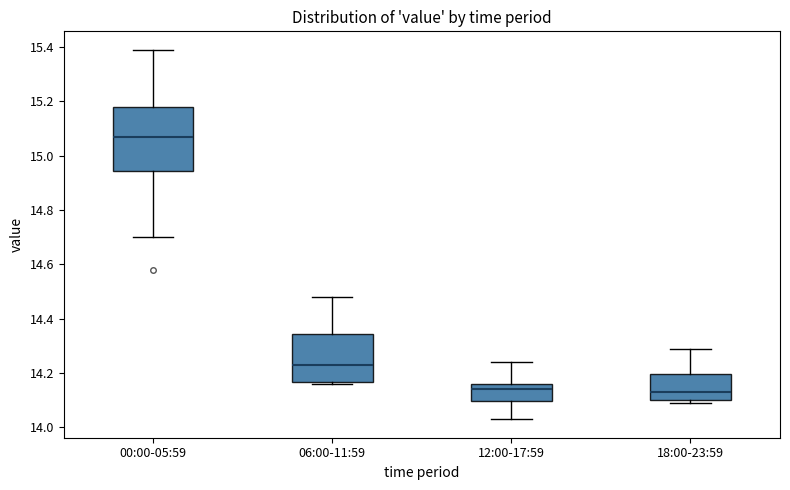

Reading left to right, transcribe this box plot: for each box, give where its median line is, the range the box spans, and where its two whiskers end, as read against the y-axis. The values are not printed on the chart, so give them approximately, as read against the axis.

00:00-05:59: median 15.08, box 14.94 to 15.18, whiskers 14.70 to 15.40
06:00-11:59: median 14.24, box 14.16 to 14.34, whiskers 14.16 (just below the box's lower edge) to 14.48
12:00-17:59: median 14.14, box 14.10 to 14.16, whiskers 14.04 to 14.24
18:00-23:59: median 14.14, box 14.10 to 14.20, whiskers 14.10 (just below the box's lower edge) to 14.30